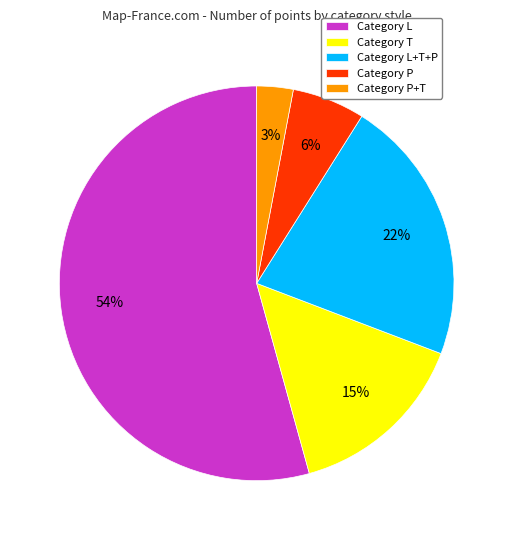

Which slice is the smallest?

Category P+T